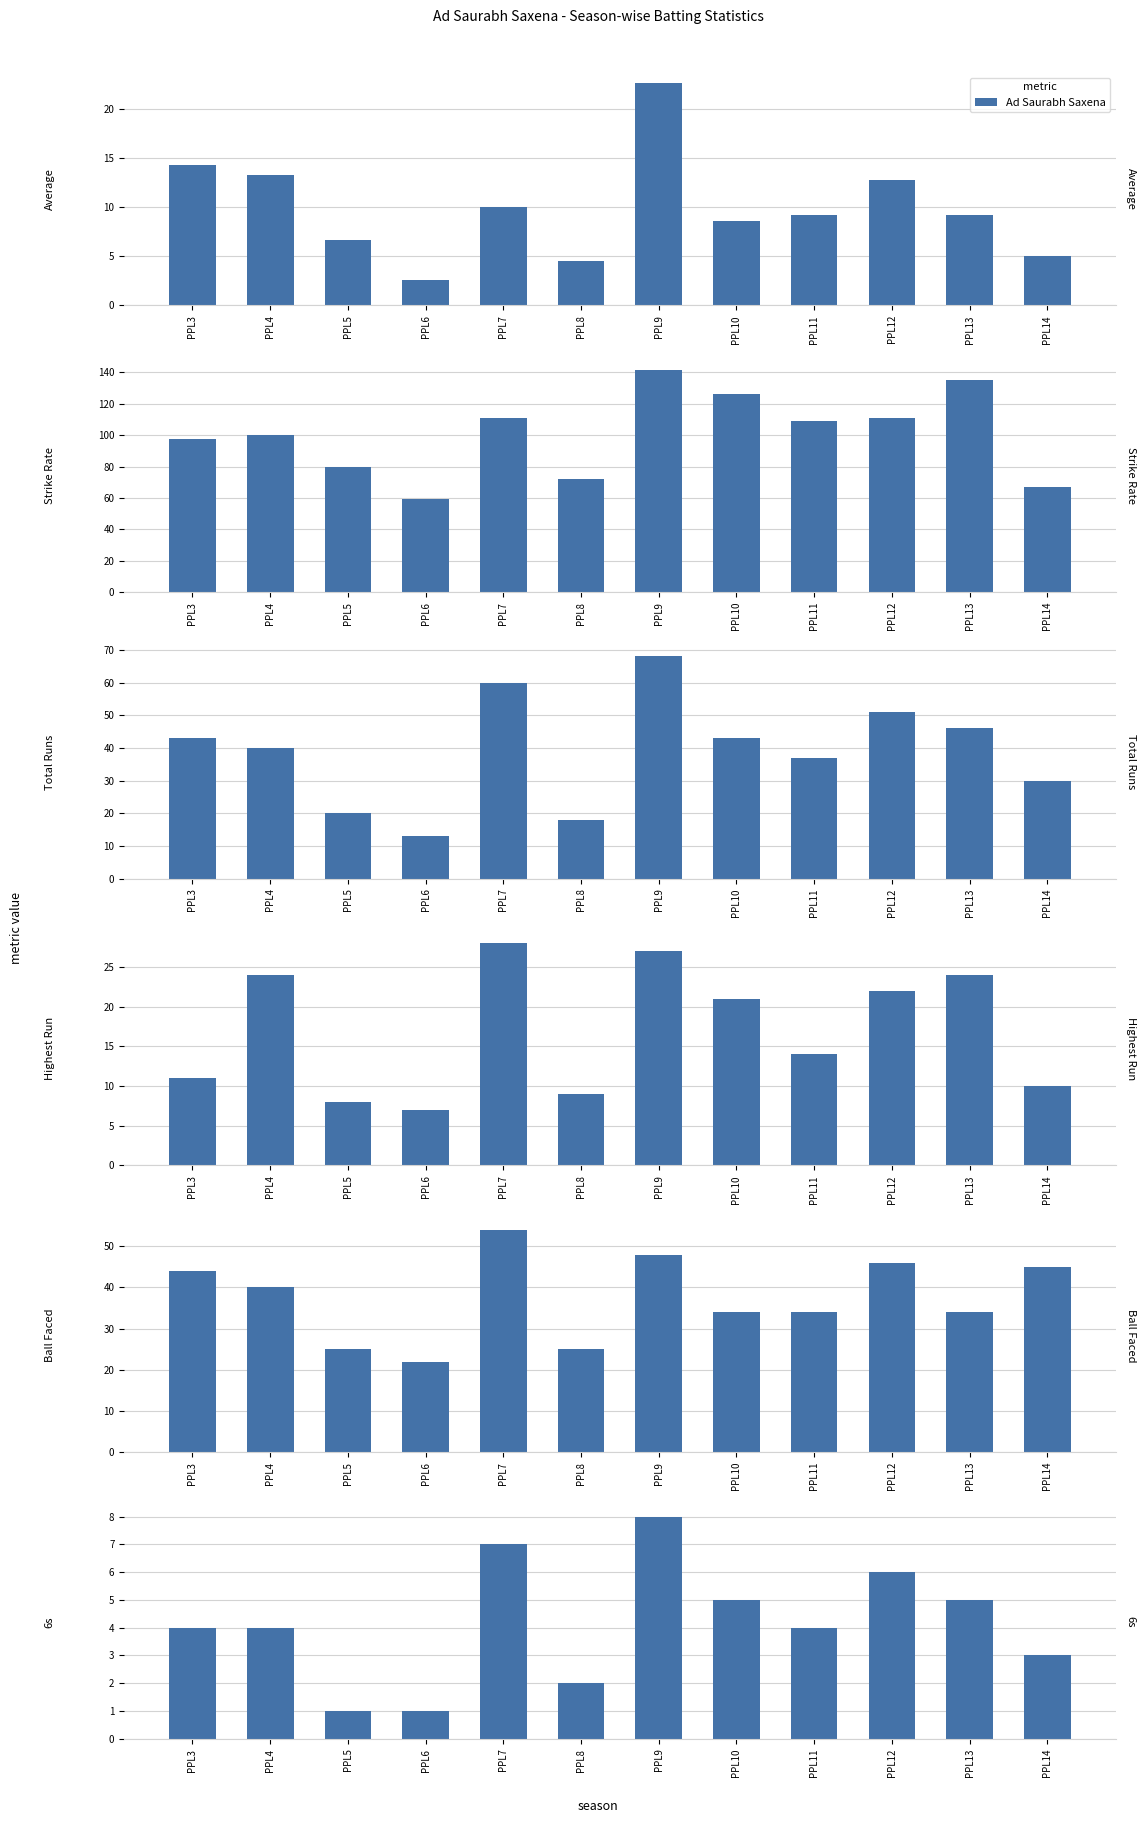

Approximately how many times larger is the value at PPL3 compared to PPL4?

1.0